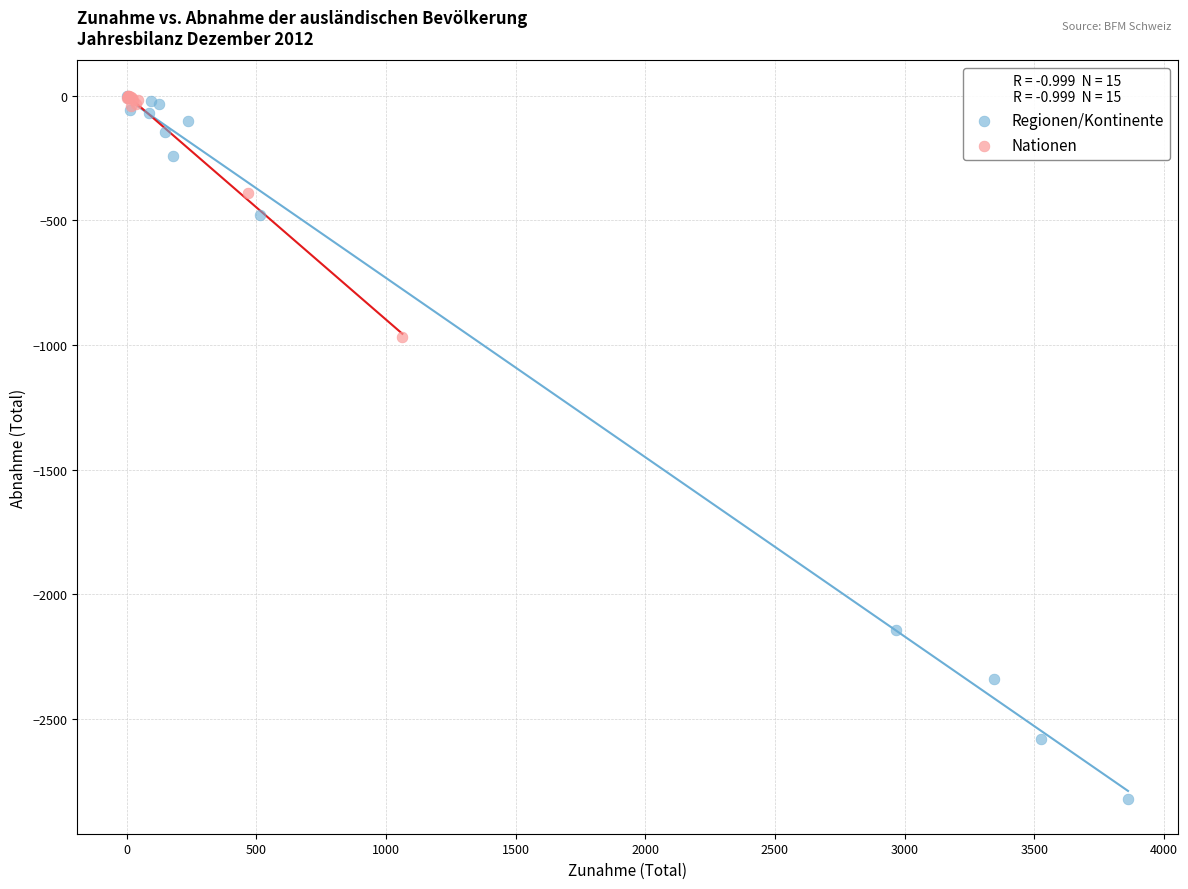

Which series contains the lowest Y value?

Regionen/Kontinente